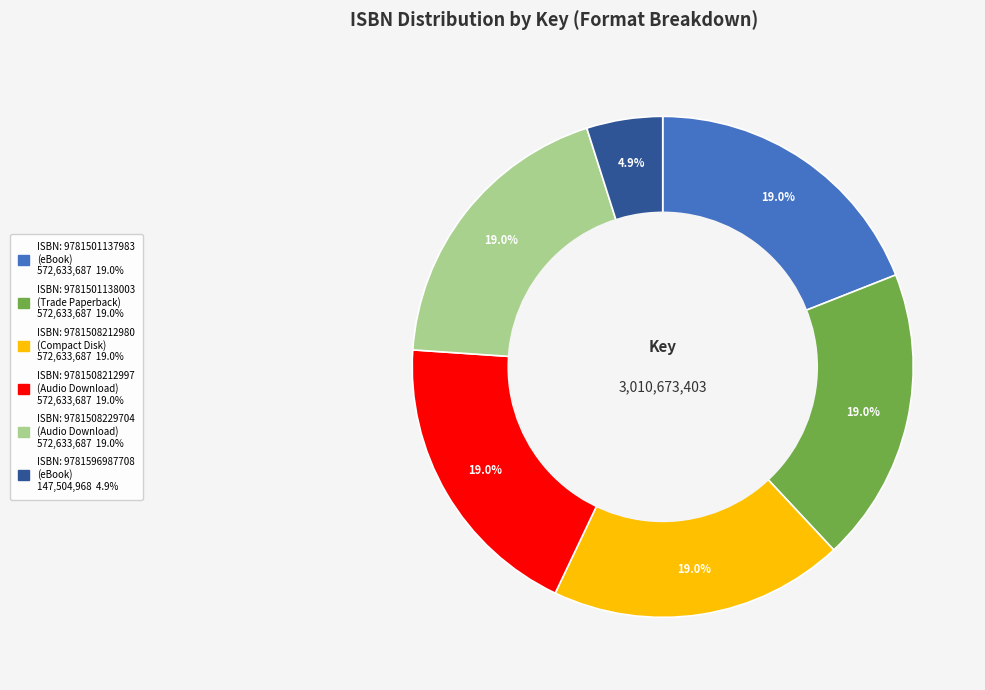

Is there a majority slice in this chart?

No